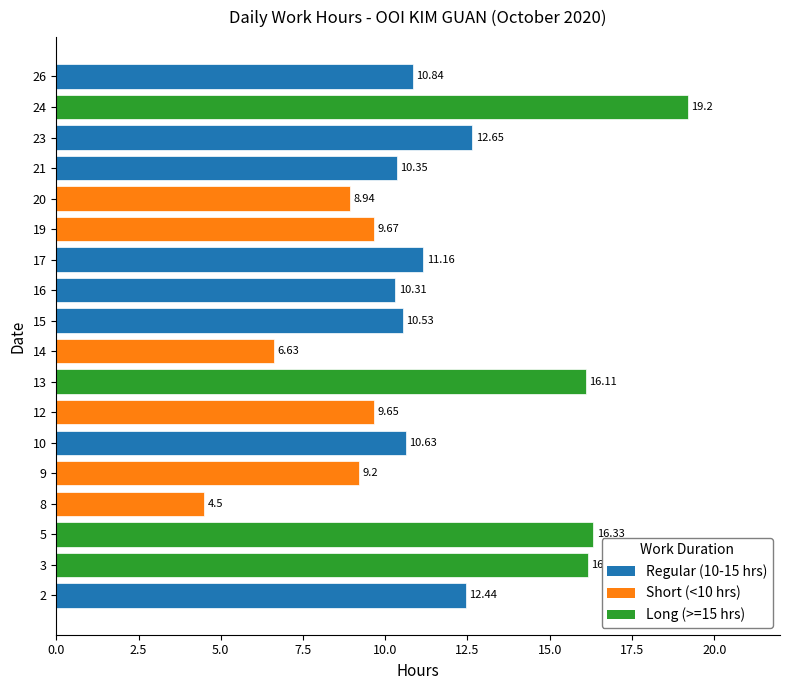

What is the difference between the maximum and minimum values?

14.7